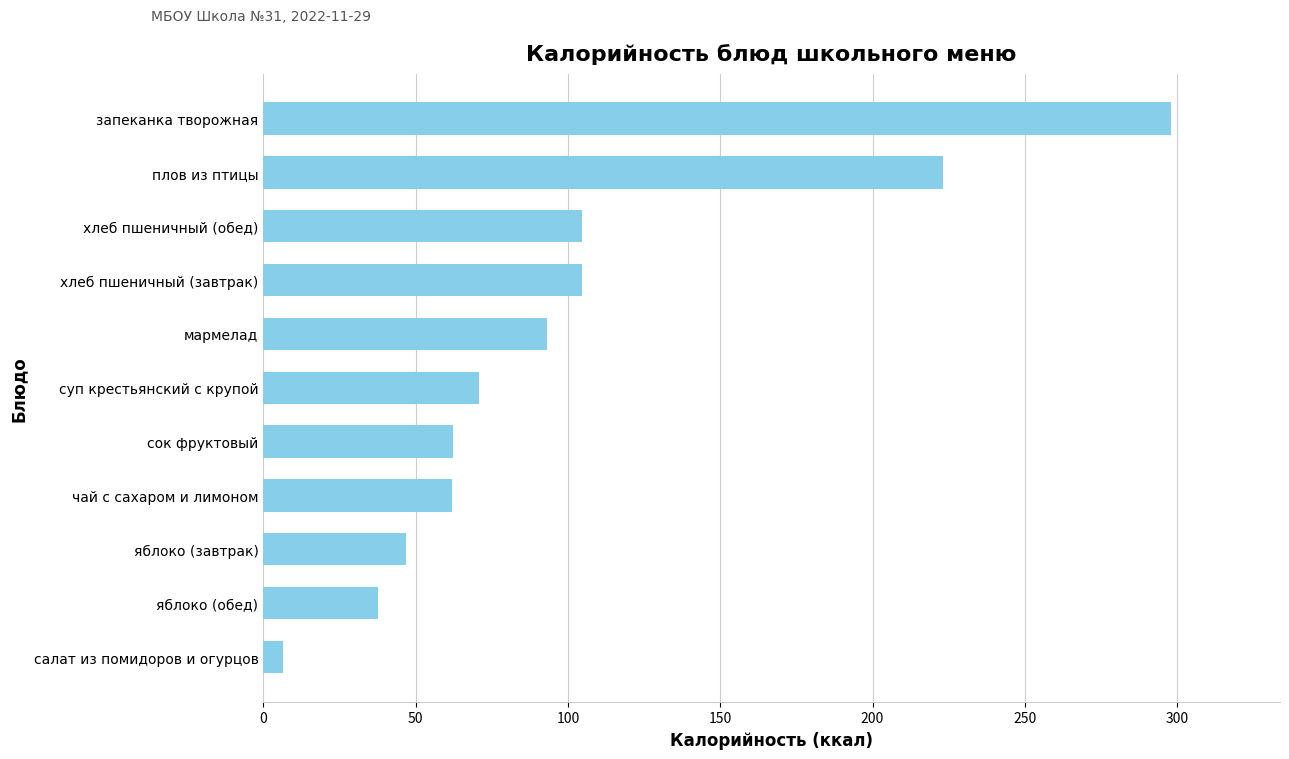

Is it true that the value at яблоко (обед) is 37.6?

True